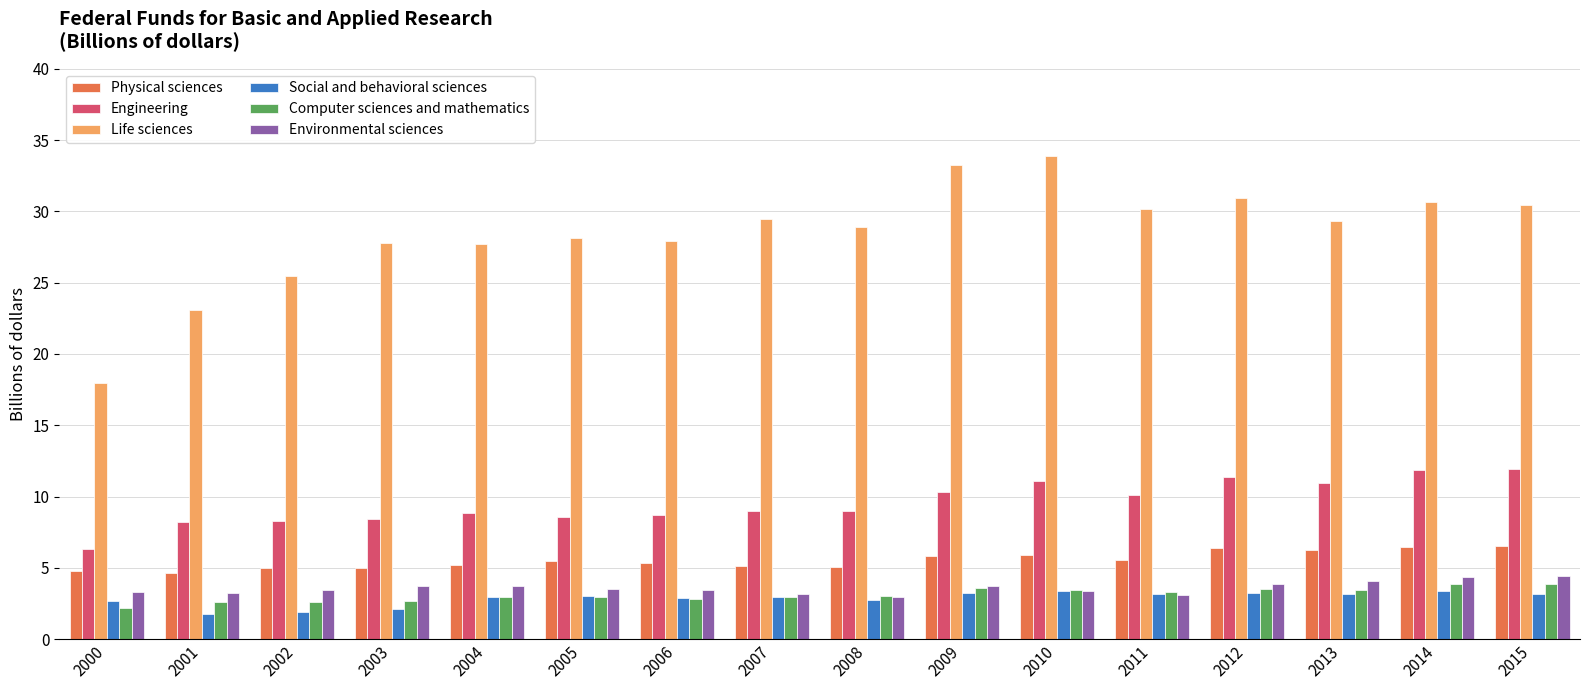

How many bars are there in total?

96